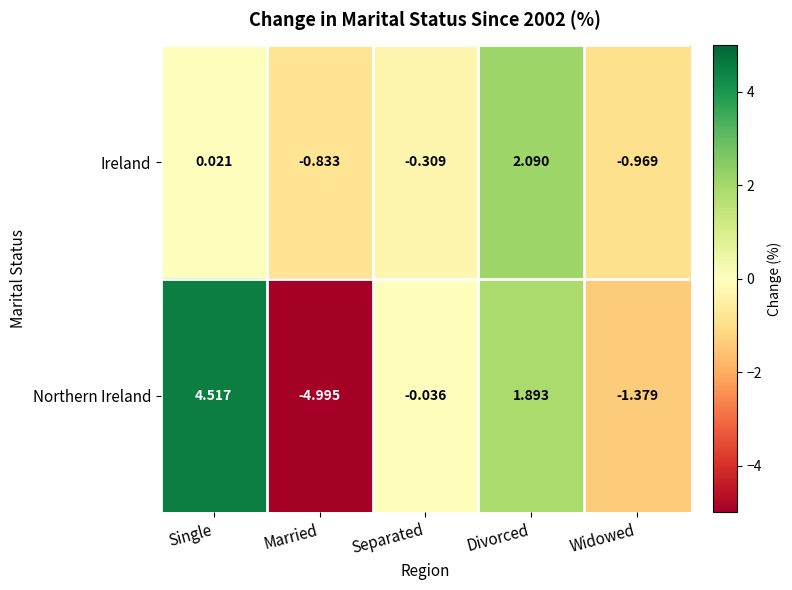

Where is Northern Ireland nearest to the value 0?

Separated